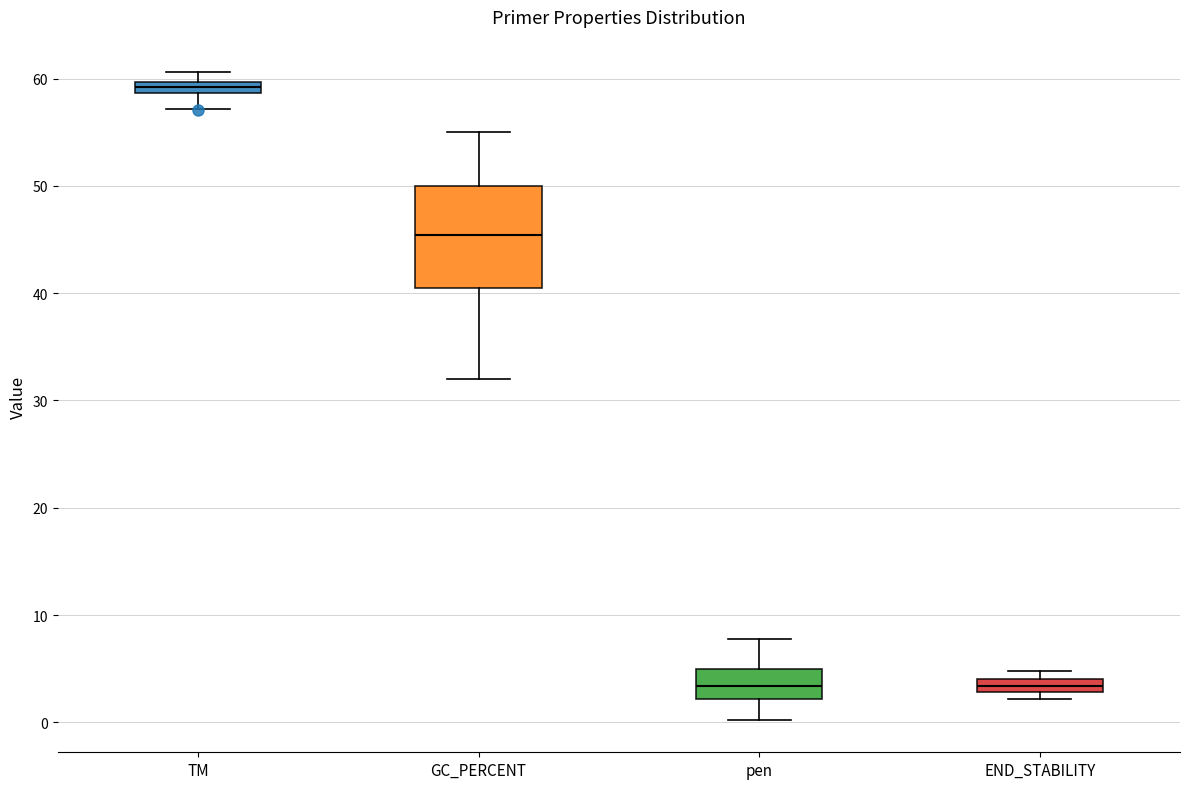

Where does the lower whisker of the box for GC_PERCENT end on the y-axis? The values are not printed on the chart, so give them approximately, as read against the axis.

32